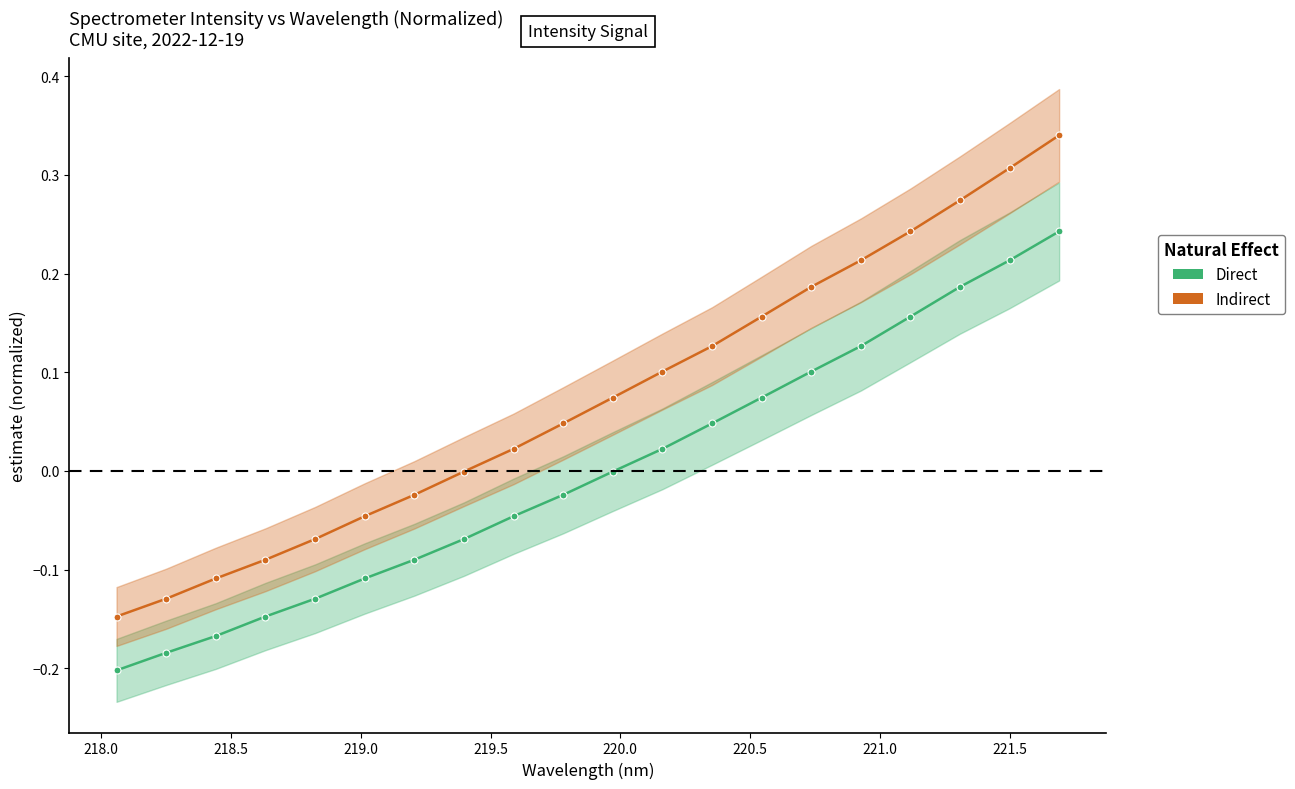

The value of Indirect at 218.5 is -0.1. True or false?

True